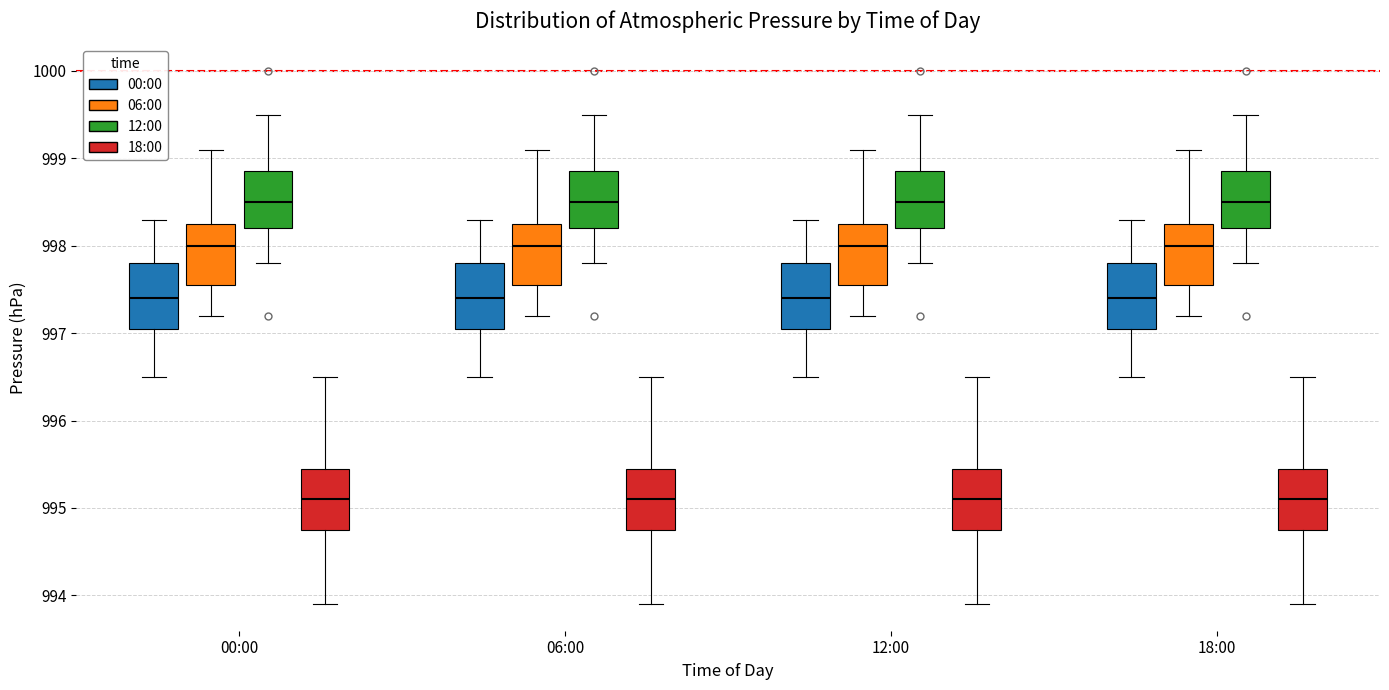

Reading left to right, transcribe this box plot: for each box, give where its median line is, the range the box spans, and where its two whiskers end, as read against the y-axis. The values are not printed on the chart, so give them approximately, as read against the axis.

00:00 (00:00): median 997.4, box 997.1 to 997.8, whiskers 996.5 to 998.3
00:00 (06:00): median 998.0, box 997.6 to 998.3, whiskers 997.2 to 999.1
00:00 (12:00): median 998.5, box 998.2 to 998.9, whiskers 997.8 to 999.5
00:00 (18:00): median 995.1, box 994.8 to 995.5, whiskers 993.9 to 996.5
06:00 (00:00): median 997.4, box 997.1 to 997.8, whiskers 996.5 to 998.3
06:00 (06:00): median 998.0, box 997.6 to 998.3, whiskers 997.2 to 999.1
06:00 (12:00): median 998.5, box 998.2 to 998.9, whiskers 997.8 to 999.5
06:00 (18:00): median 995.1, box 994.8 to 995.5, whiskers 993.9 to 996.5
12:00 (00:00): median 997.4, box 997.1 to 997.8, whiskers 996.5 to 998.3
12:00 (06:00): median 998.0, box 997.6 to 998.3, whiskers 997.2 to 999.1
12:00 (12:00): median 998.5, box 998.2 to 998.9, whiskers 997.8 to 999.5
12:00 (18:00): median 995.1, box 994.8 to 995.5, whiskers 993.9 to 996.5
18:00 (00:00): median 997.4, box 997.1 to 997.8, whiskers 996.5 to 998.3
18:00 (06:00): median 998.0, box 997.6 to 998.3, whiskers 997.2 to 999.1
18:00 (12:00): median 998.5, box 998.2 to 998.9, whiskers 997.8 to 999.5
18:00 (18:00): median 995.1, box 994.8 to 995.5, whiskers 993.9 to 996.5